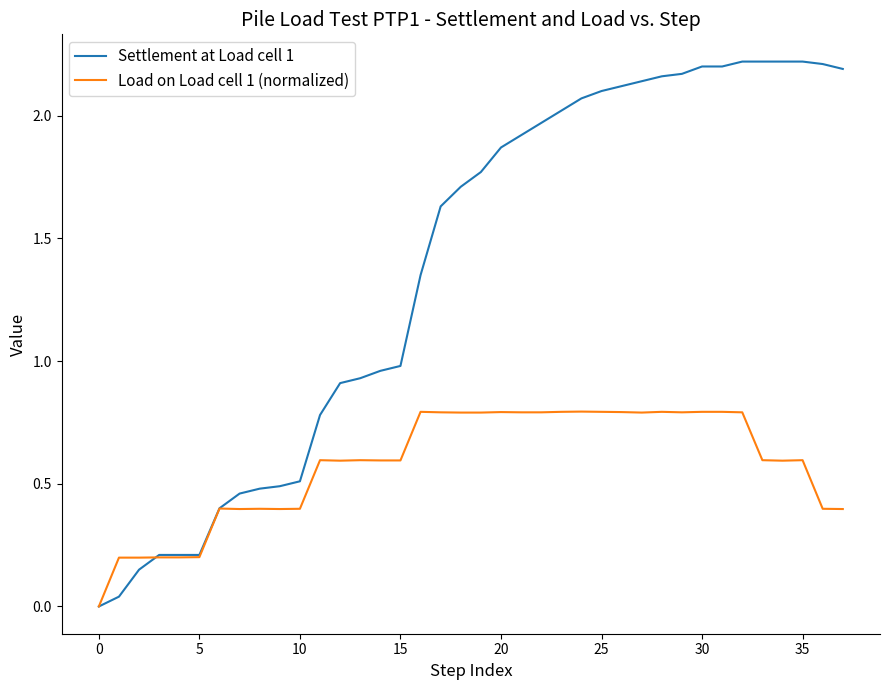

Which series has the largest range (max minus min)?

Settlement at Load cell 1